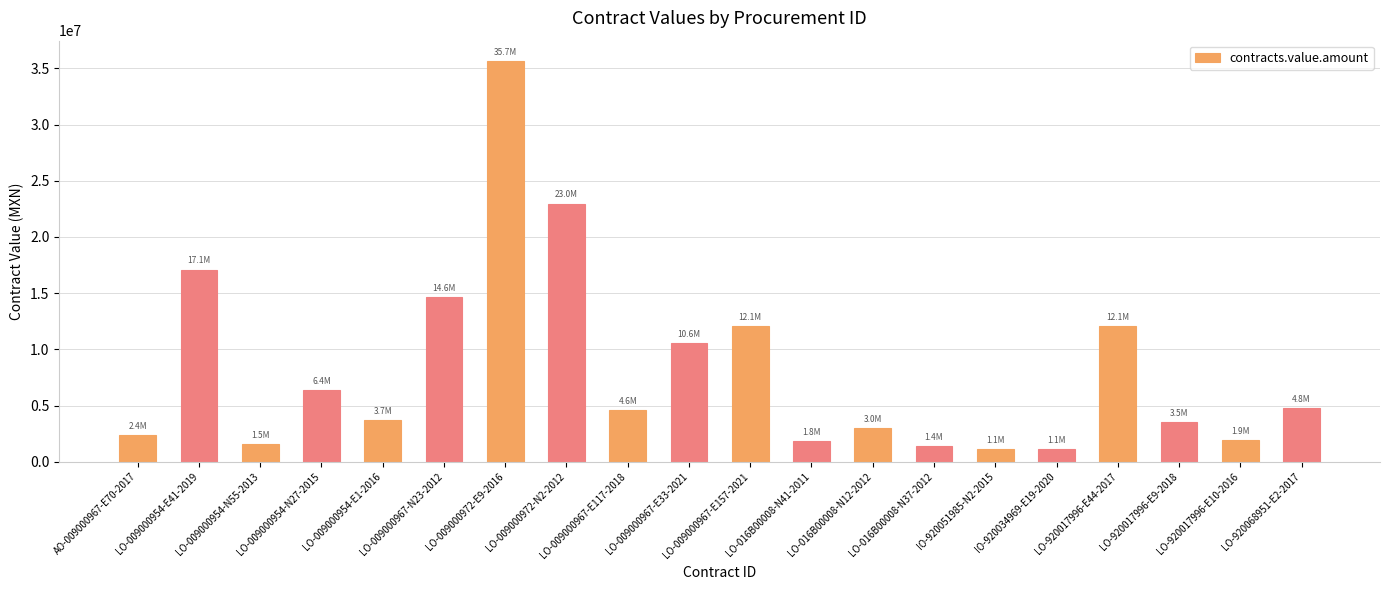

What is the ratio of the value at LO-016B00008-N12-2012 to the value at LO-009000967-N23-2012?

0.2